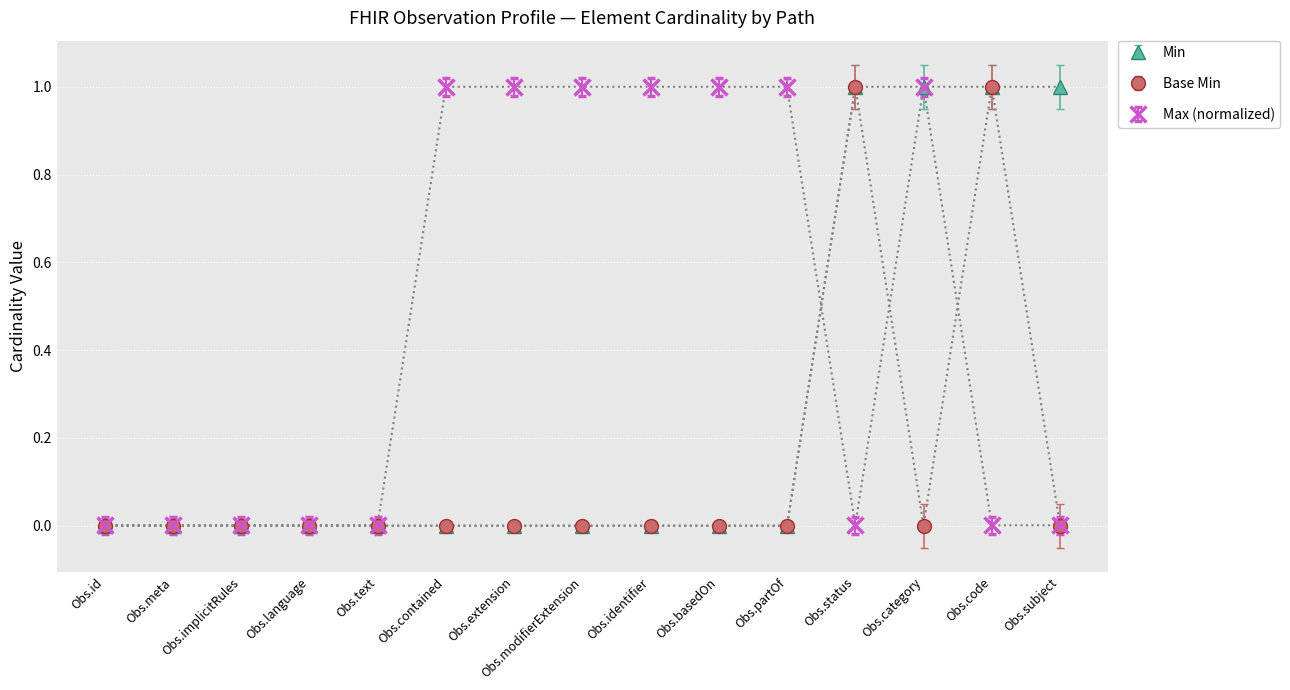

The Base Min series shows 0.0 at Obs.contained. True or false?

True